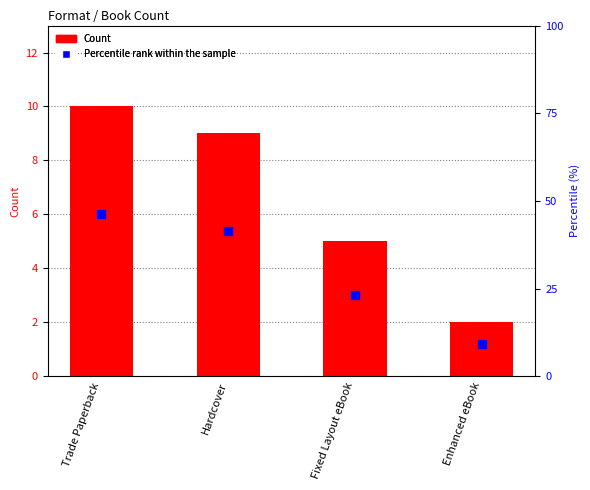

Is the value of Count at Fixed Layout eBook greater than the value of Percentile rank within the sample at Hardcover?

No